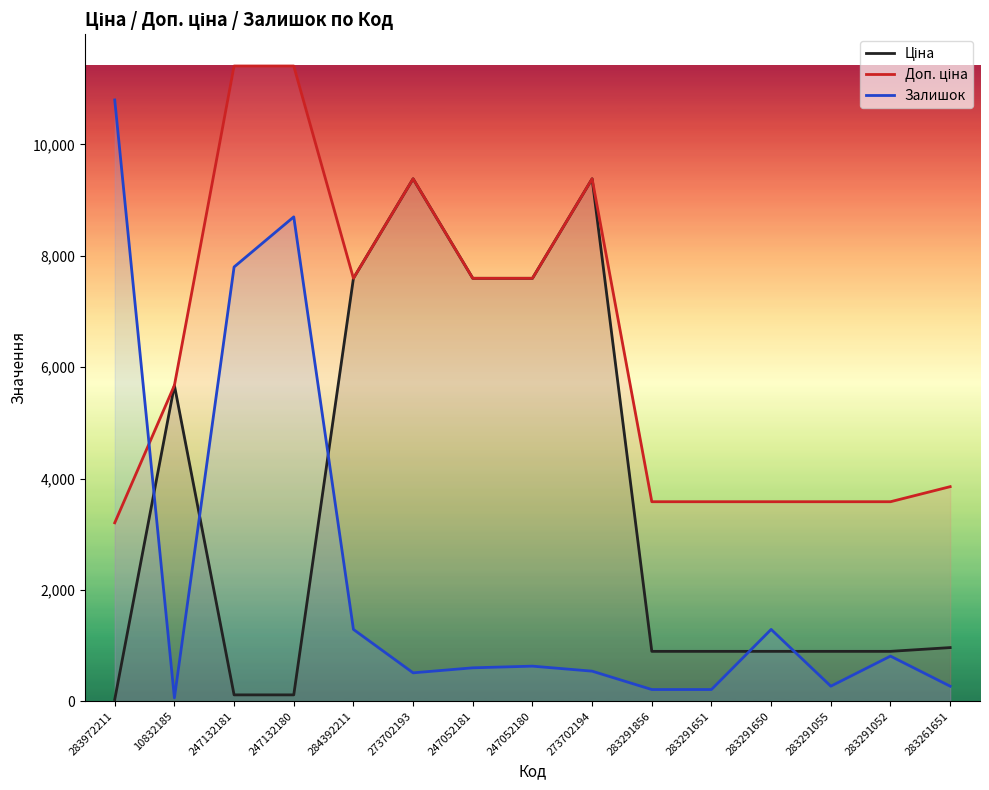

What is the lowest value of the Залишок series?

60.0